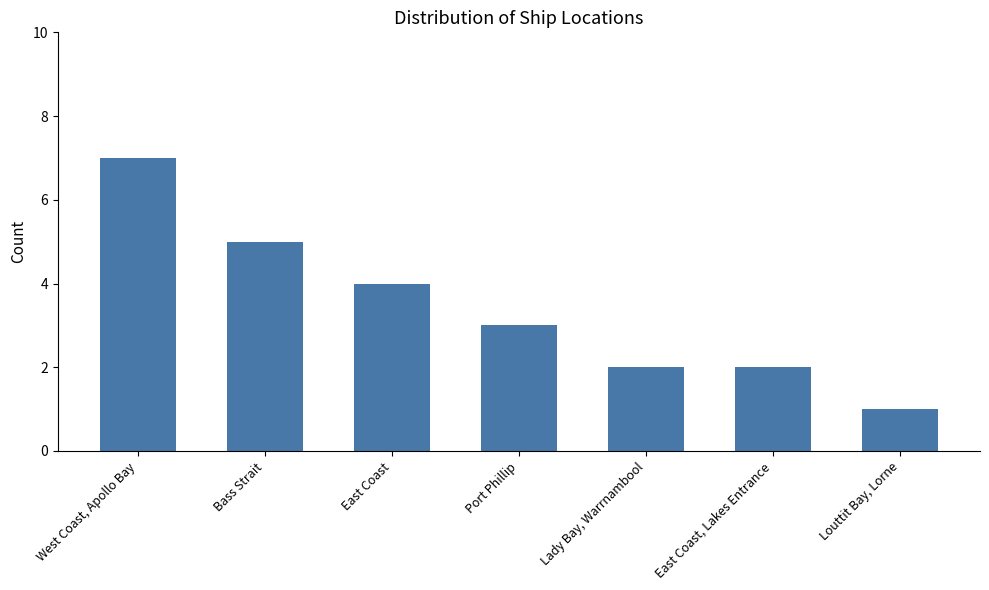

Reading left to right, what are all the values shown in this chart?

7	5	4	3	2	2	1